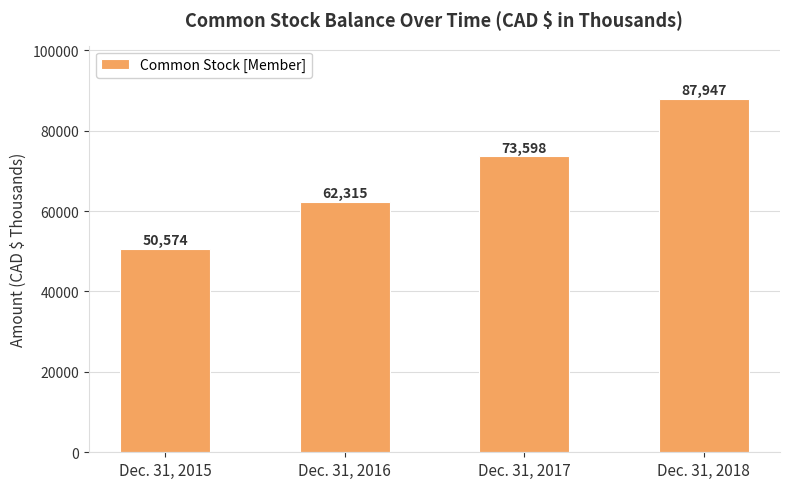

Reading left to right, transcribe all the data shown in this chart.

Dec. 31, 2015=50574	Dec. 31, 2016=62315	Dec. 31, 2017=73598	Dec. 31, 2018=87947